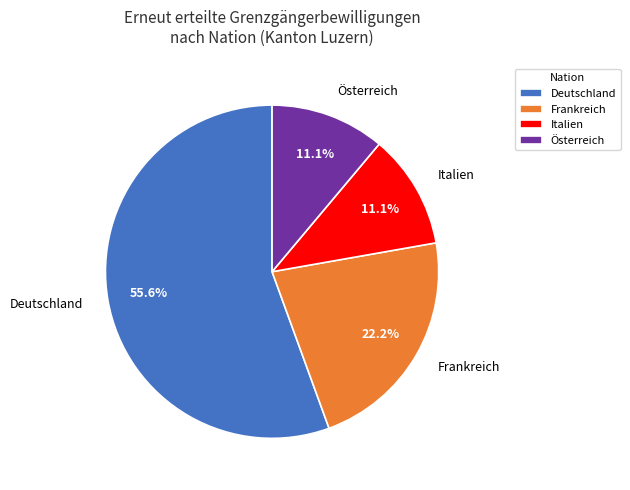

To the nearest percent, what is the combined percentage of Deutschland and Österreich?

67%